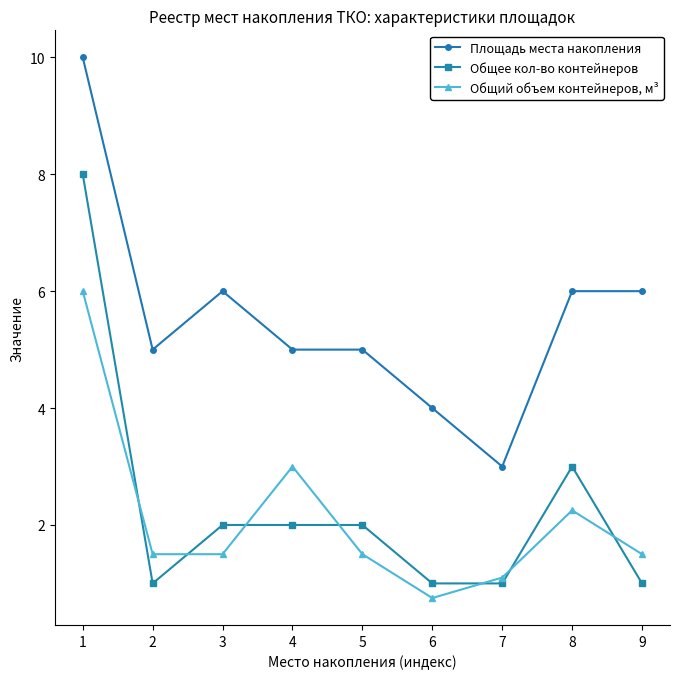

List the series in order of their peak value, highest first.

Площадь места накопления, Общее кол-во контейнеров, Общий объем контейнеров, м³